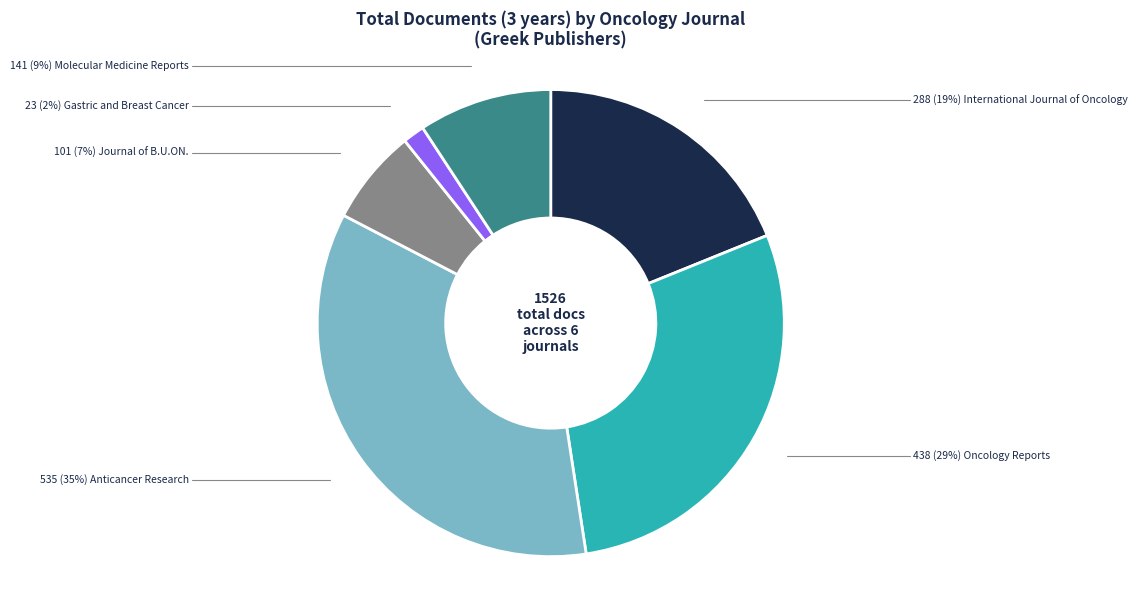

Is there a majority slice in this chart?

No